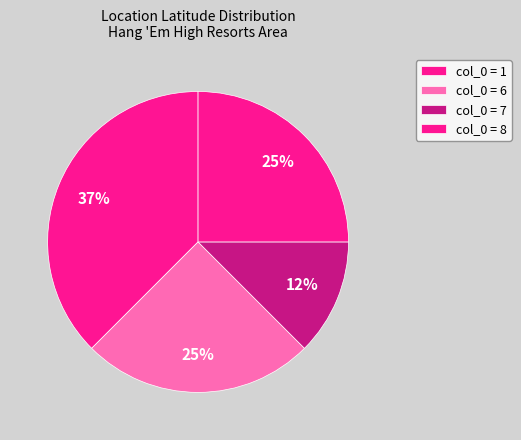

How many slices are in this pie chart?

4